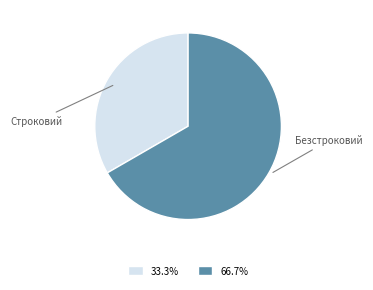

Which has a higher value, Безстроковий or Строковий?

Безстроковий